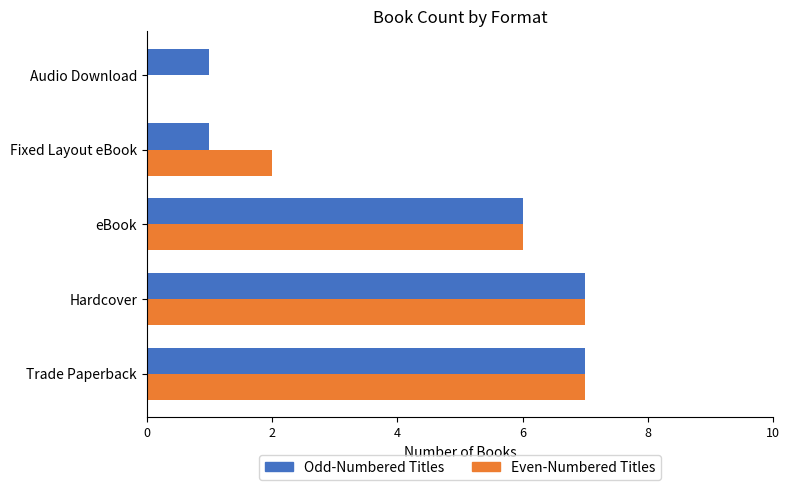

Between Trade Paperback and Audio Download, which series saw the biggest shift?

Even-Numbered Titles